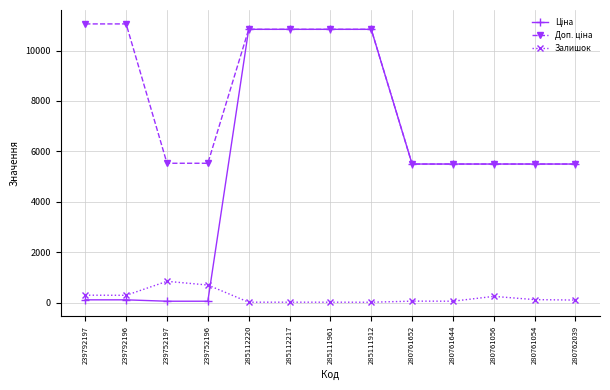

What is the greatest value displayed?

11055.0